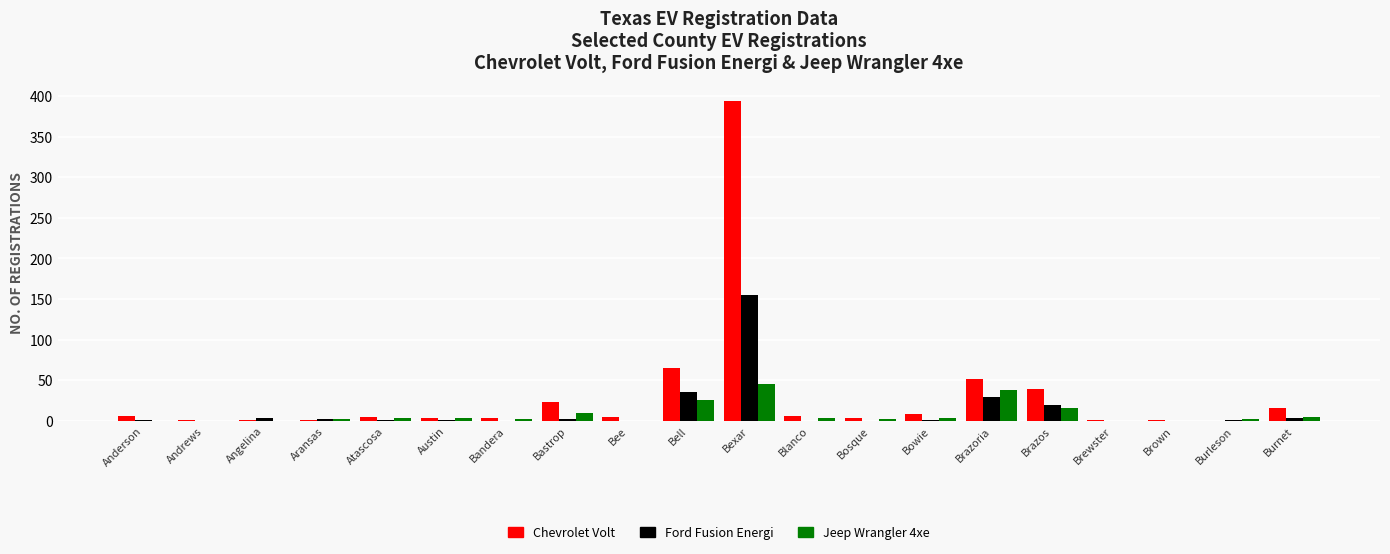

Which series has the largest range (max minus min)?

Chevrolet Volt